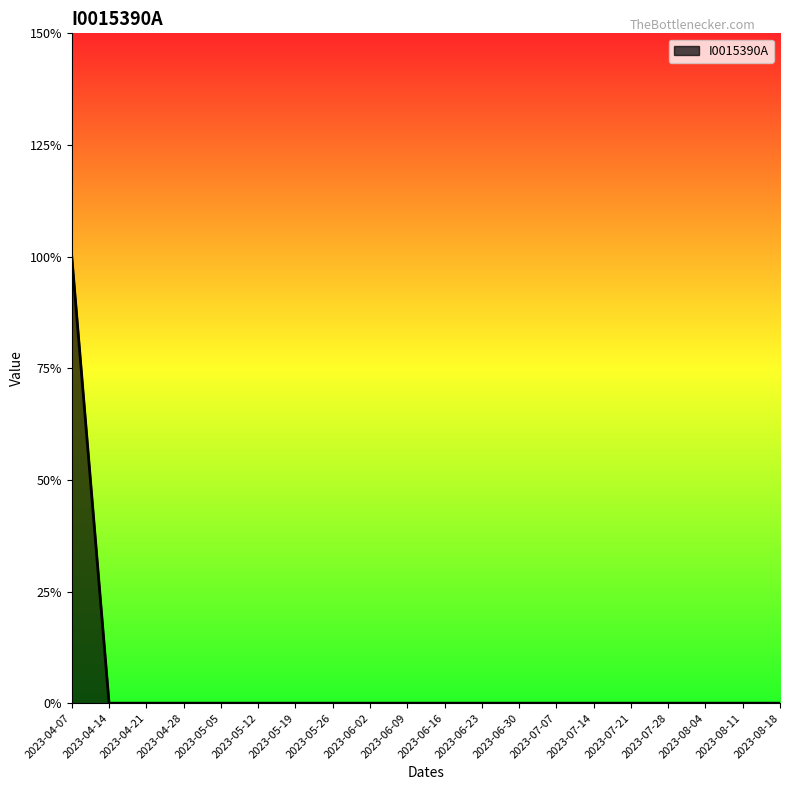

Does the chart display data point markers on the line(s)?

No